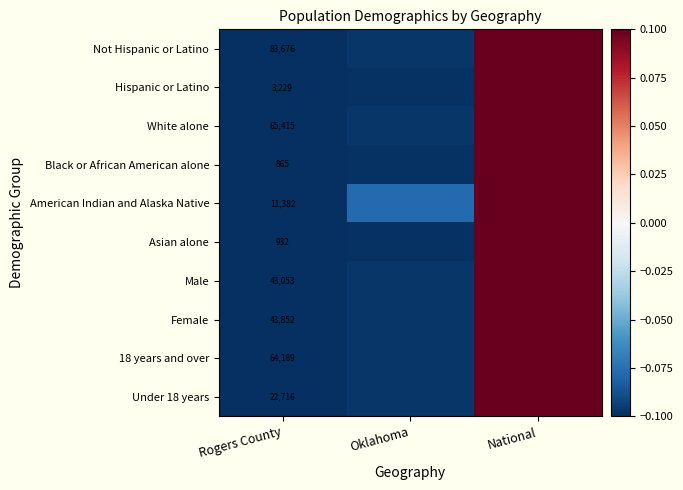

What is the difference between the maximum and minimum values in the White alone series?

0.2